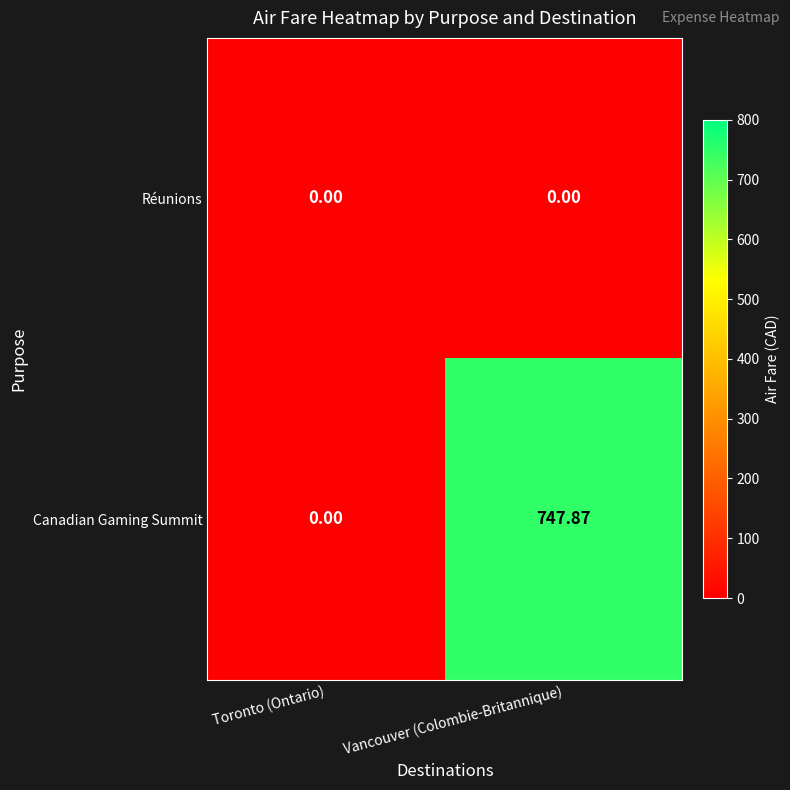

Which series has the widest spread of values?

Canadian Gaming Summit